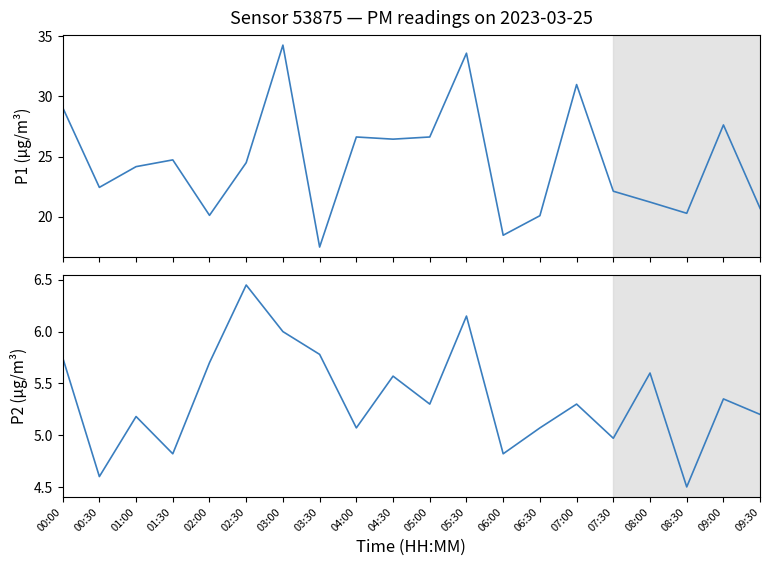

Does the chart have visible grid lines?

No